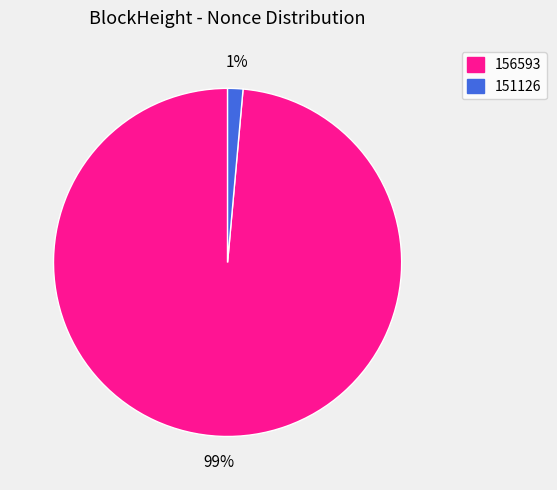

To the nearest percent, what is the combined percentage of 156593 and 151126?

100%